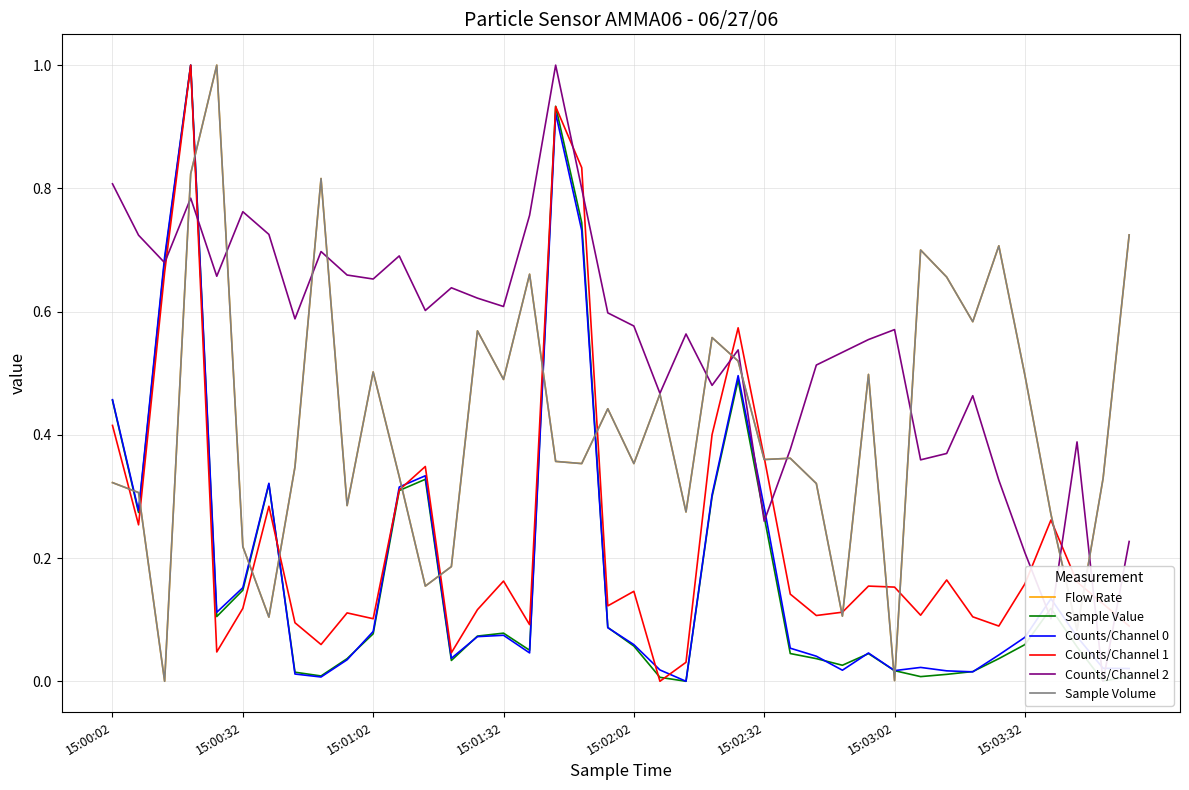

What is the sum of all Counts/Channel 0 values?

7.5